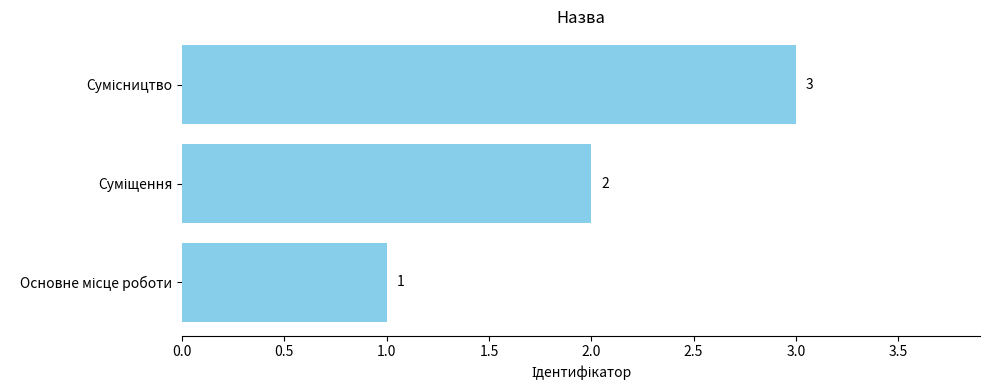

What is the sum of all values?

6